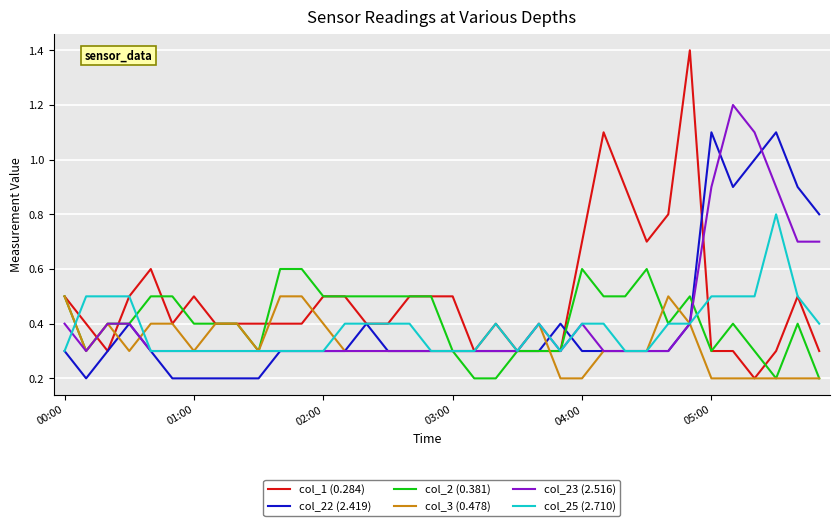

Which series has the largest total across all categories?

col_1 (0.284)